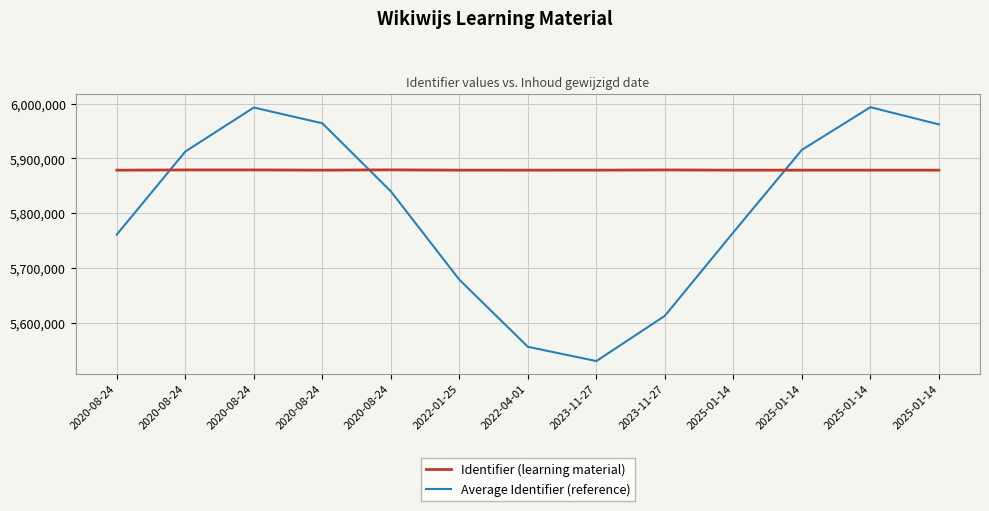

What is the difference between the second highest and minimum values in the Identifier (learning material) series?

413.0